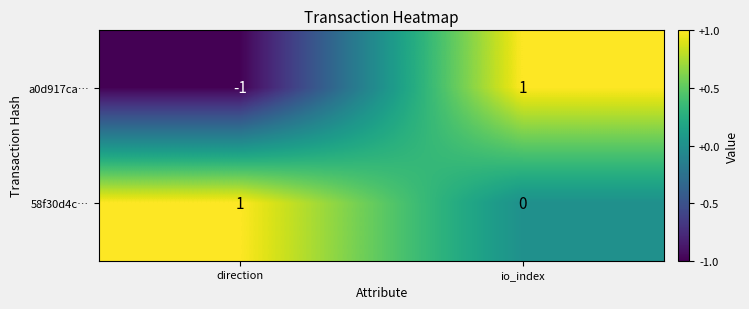

Rank the series by their average value, from lowest to highest.

a0d917ca…, 58f30d4c…